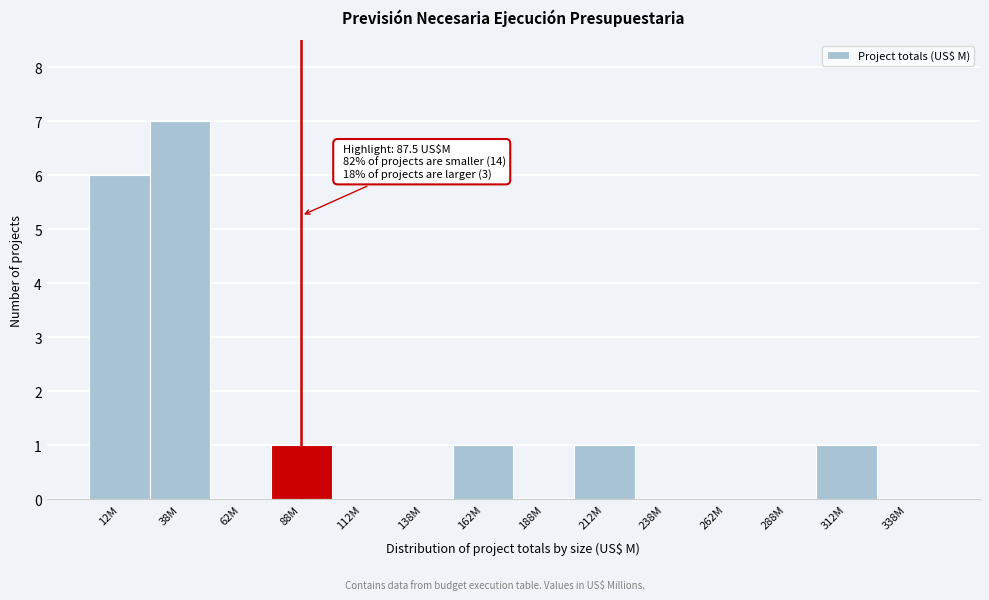

Reading right to left, extract all data points from this chart.

338M=0	312M=1	288M=0	262M=0	238M=0	212M=1	188M=0	162M=1	138M=0	112M=0	88M=1	62M=0	38M=7	12M=6